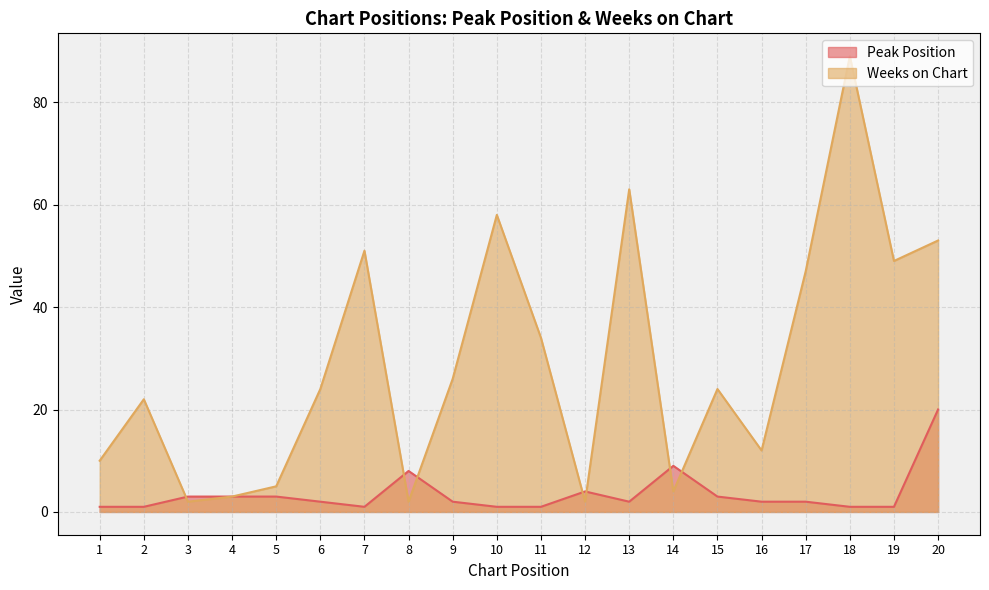

What is the difference between the second highest and minimum values in the Weeks on Chart series?

61